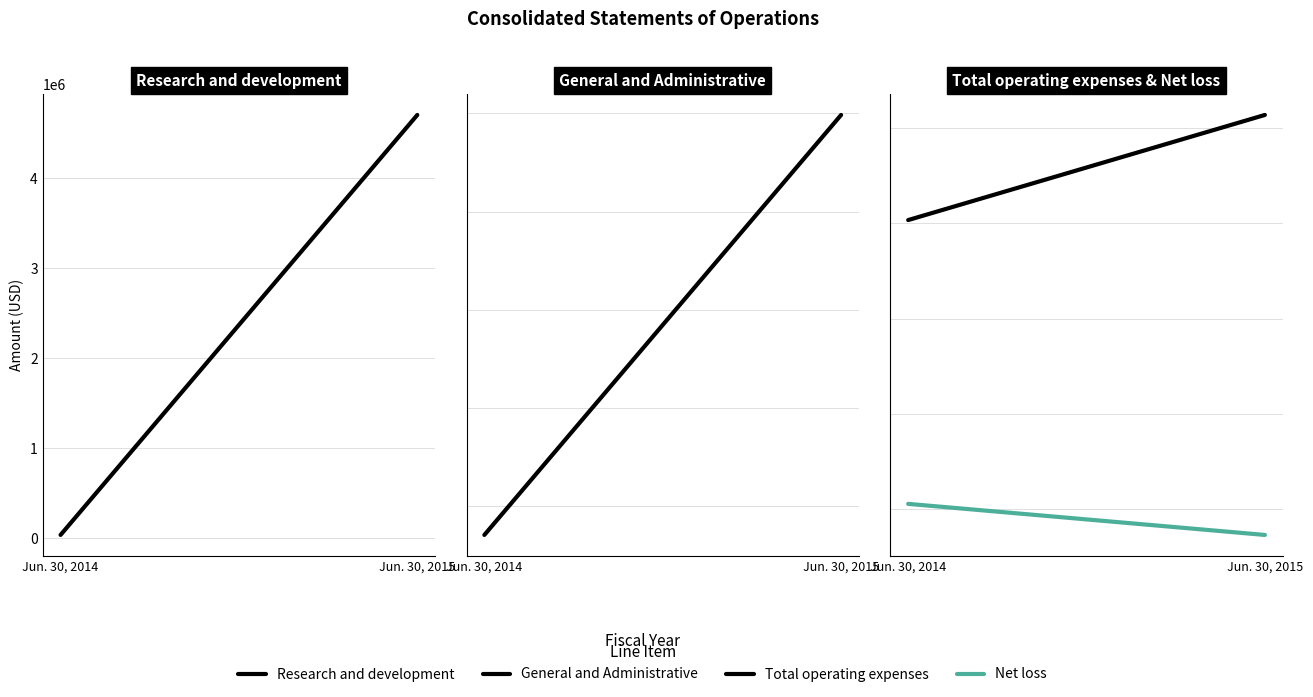

What is the value of the Total operating expenses point at the 2nd from the left?

10697882